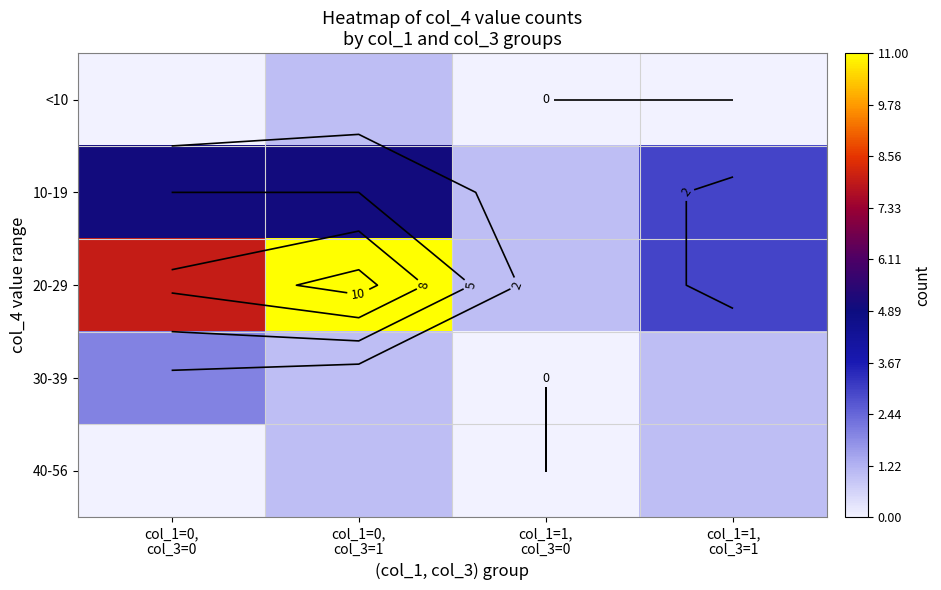

At how many categories does at least one series exceed 9?

1